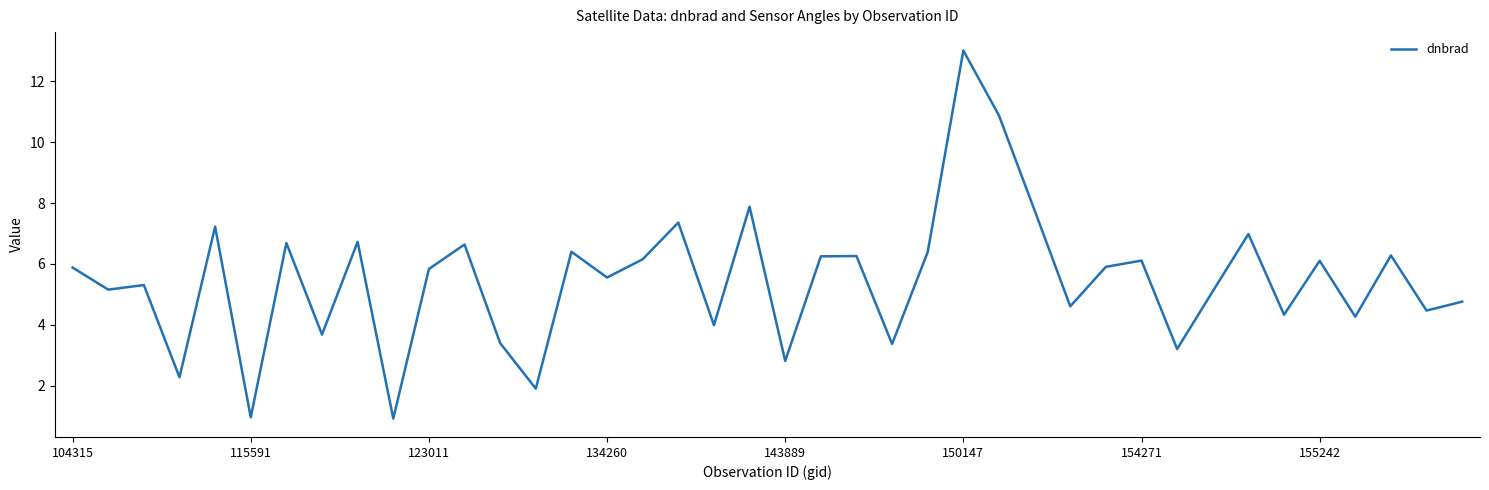

What is the maximum value shown in the chart?

13.0